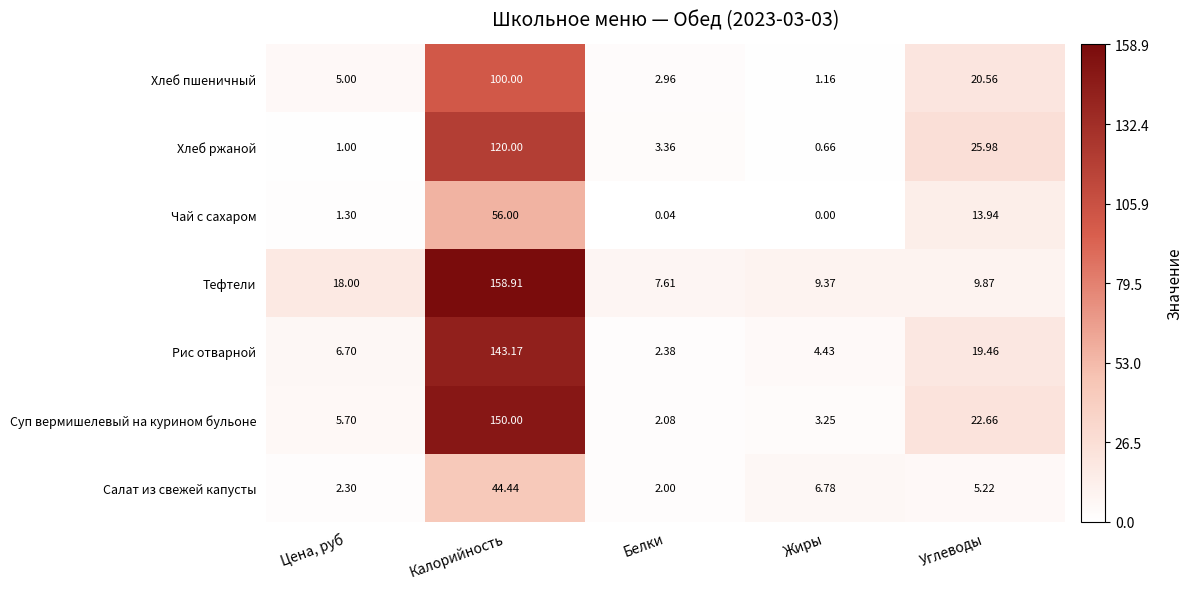

Rank the series by their maximum value, from highest to lowest.

Тефтели, Суп вермишелевый на курином бульоне, Рис отварной, Хлеб ржаной, Хлеб пшеничный, Чай с сахаром, Салат из свежей капусты